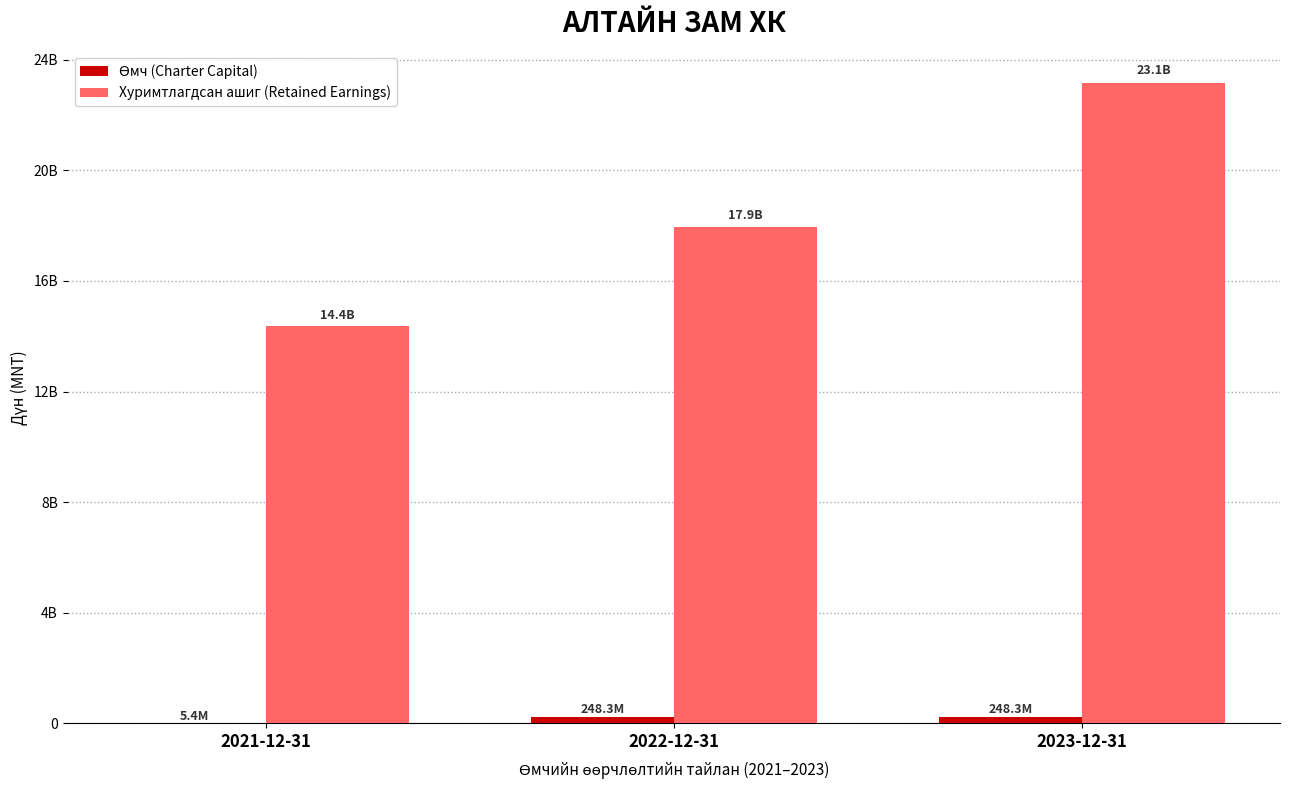

Is the value of Өмч (Charter Capital) at 2021-12-31 greater than the value of Хуримтлагдсан ашиг (Retained Earnings) at 2021-12-31?

No